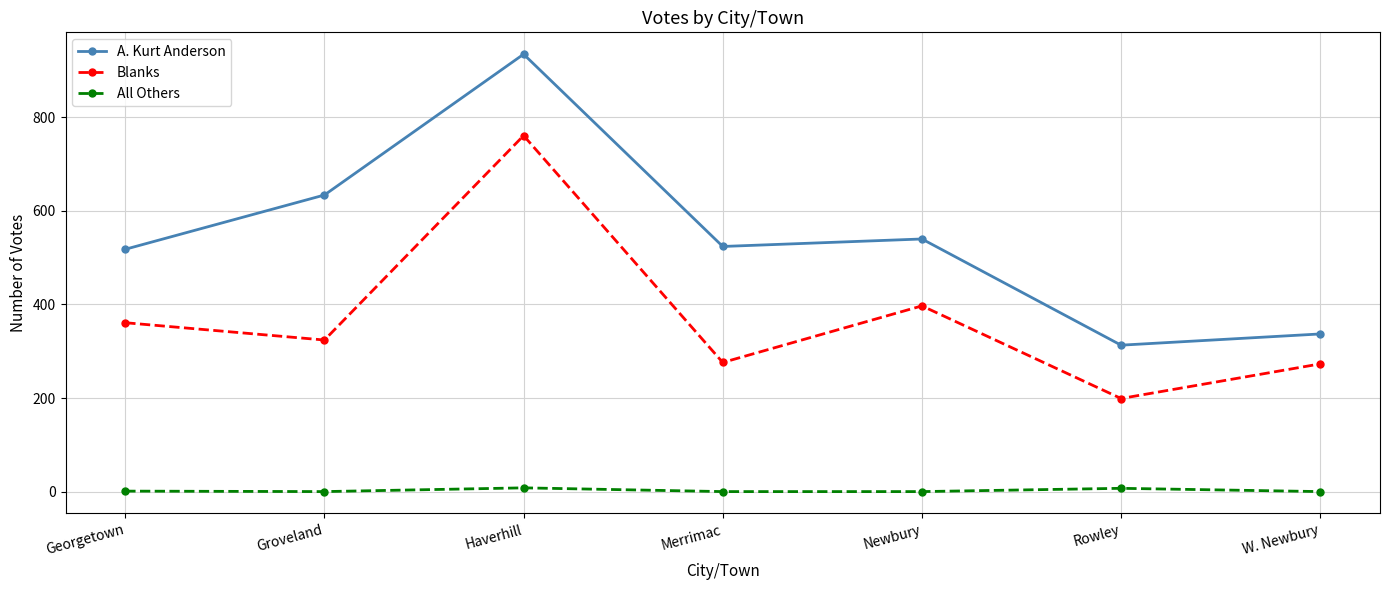

True or false: Blanks and A. Kurt Anderson cross at least once.

False